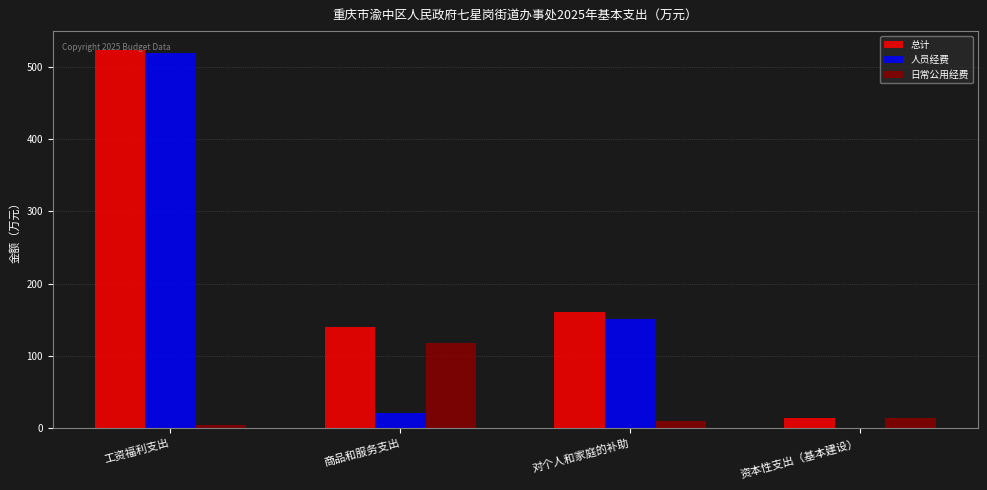

Is the value of 总计 at 商品和服务支出 greater than the value of 日常公用经费 at 对个人和家庭的补助?

Yes